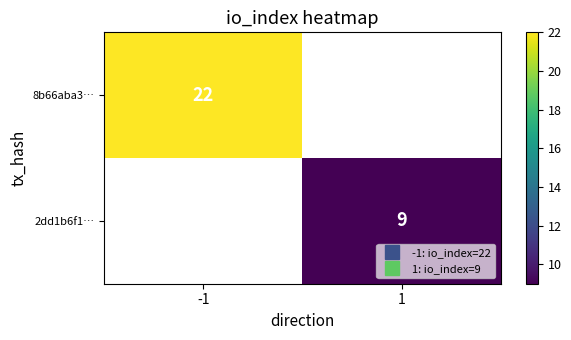

Which label corresponds to the smallest value in the chart?

1